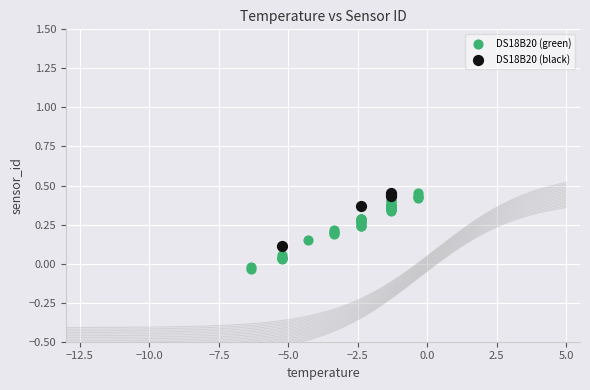

Which series has the largest Y range (max minus min)?

DS18B20 (green)